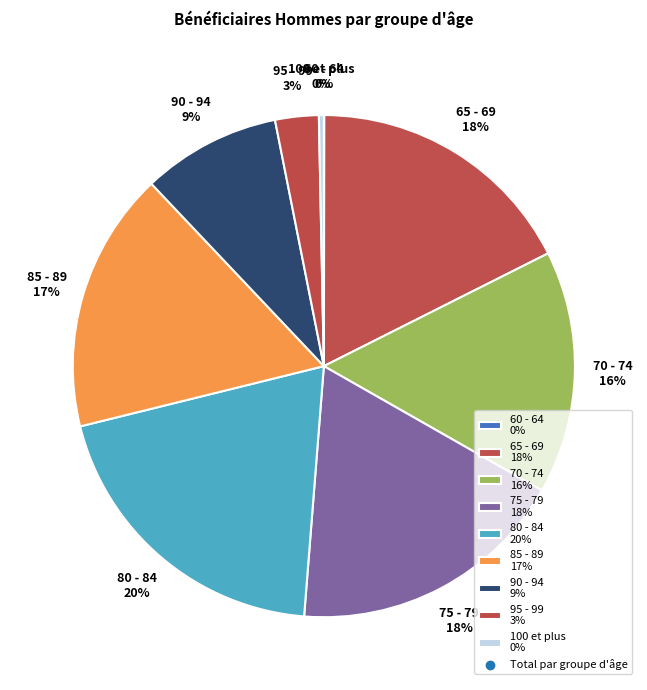

Is there any slice that represents more than half of the pie?

No